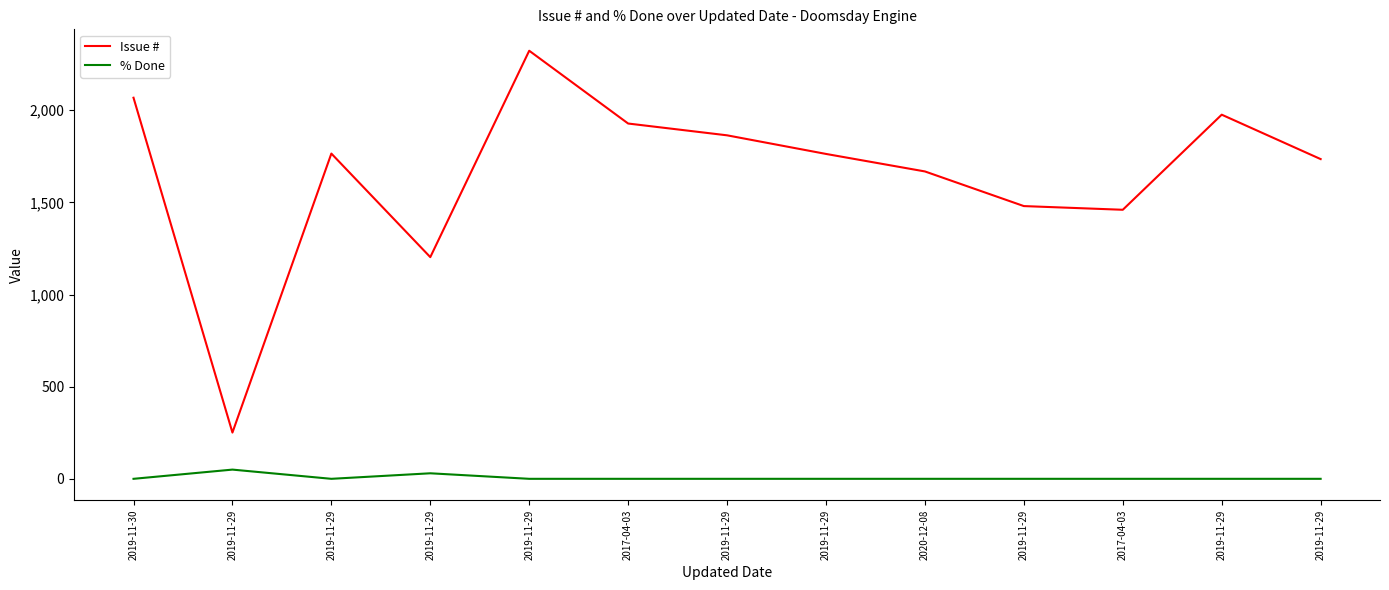

Does the chart have visible grid lines?

No